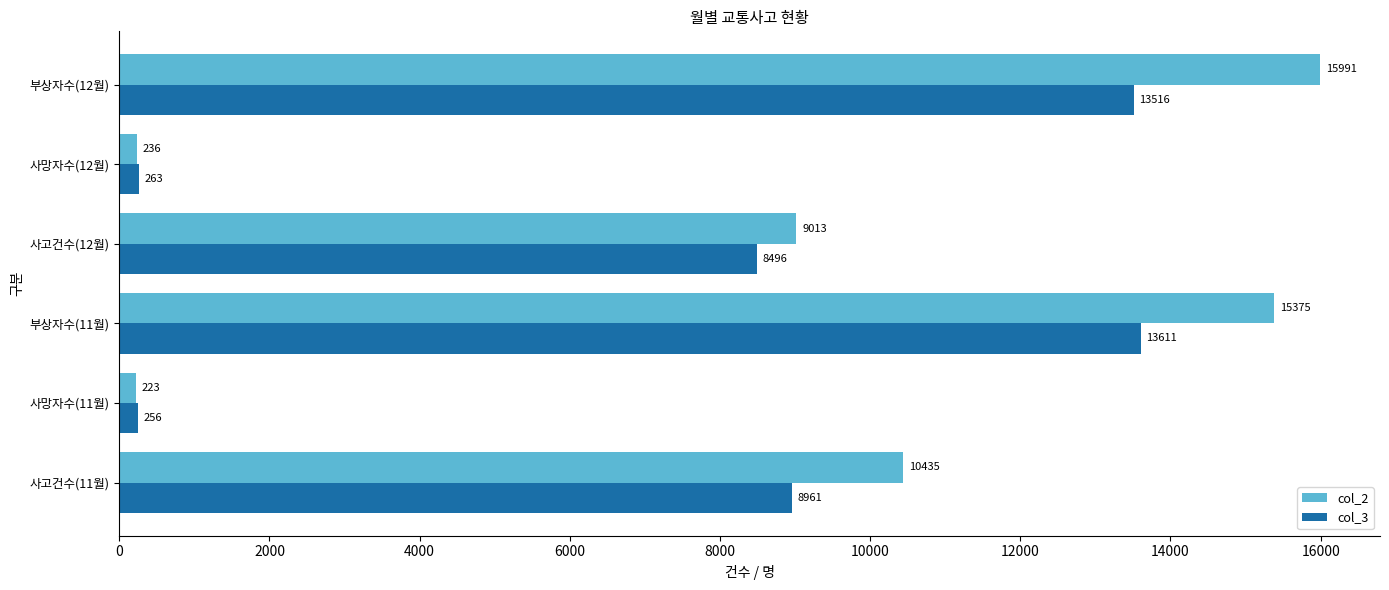

Between 사망자수(11월) and 부상자수(11월), which series saw the biggest shift?

col_2